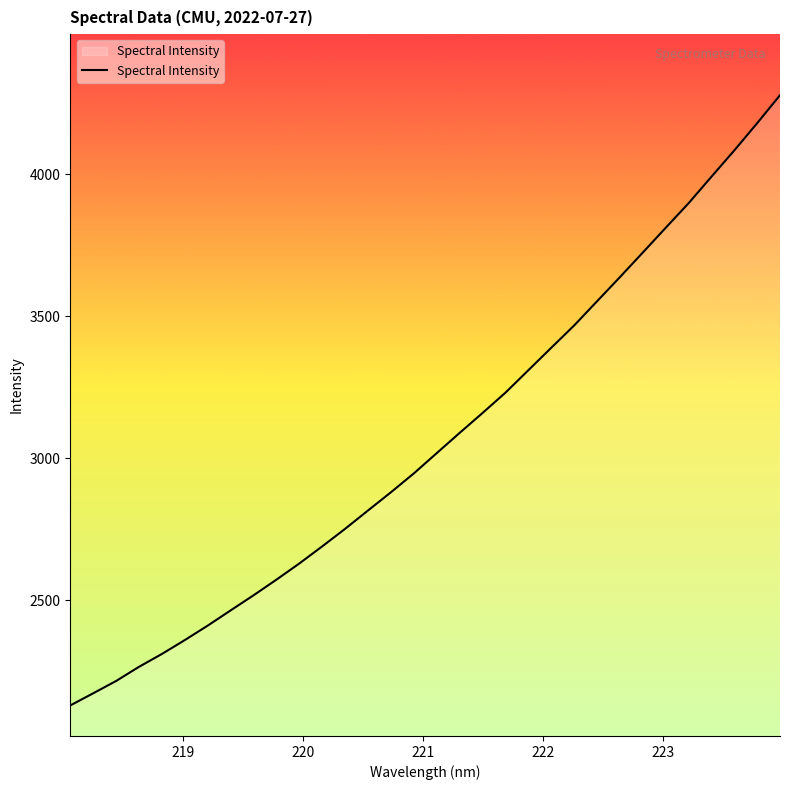

What is the difference between the maximum and minimum values?

2147.8